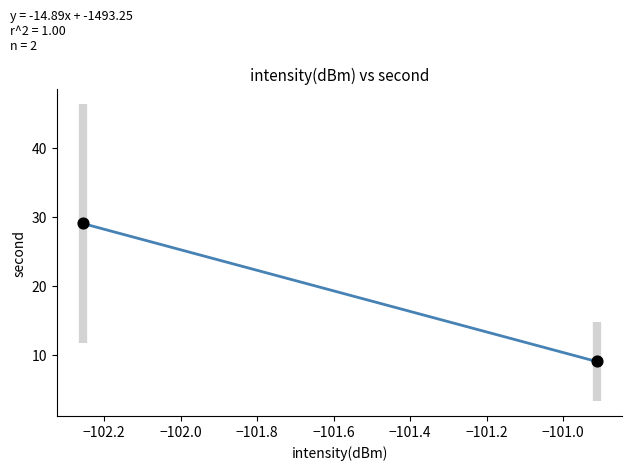

What is the range of Y values (max minus min)?

20